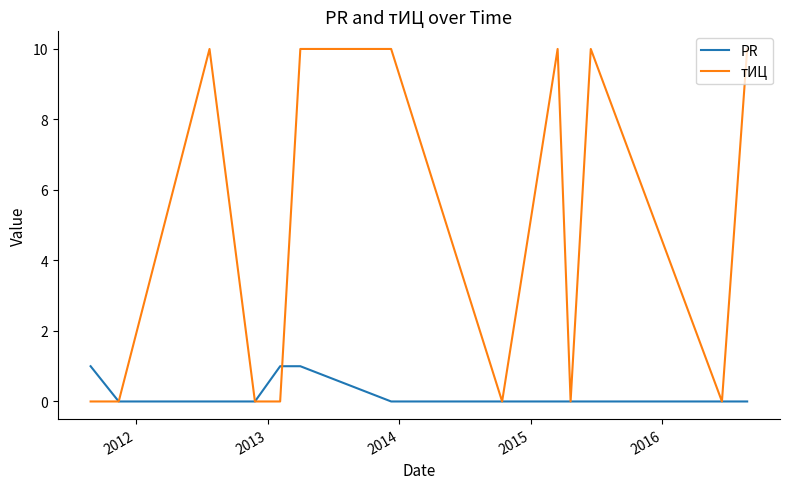

How many lines are shown in the chart?

2